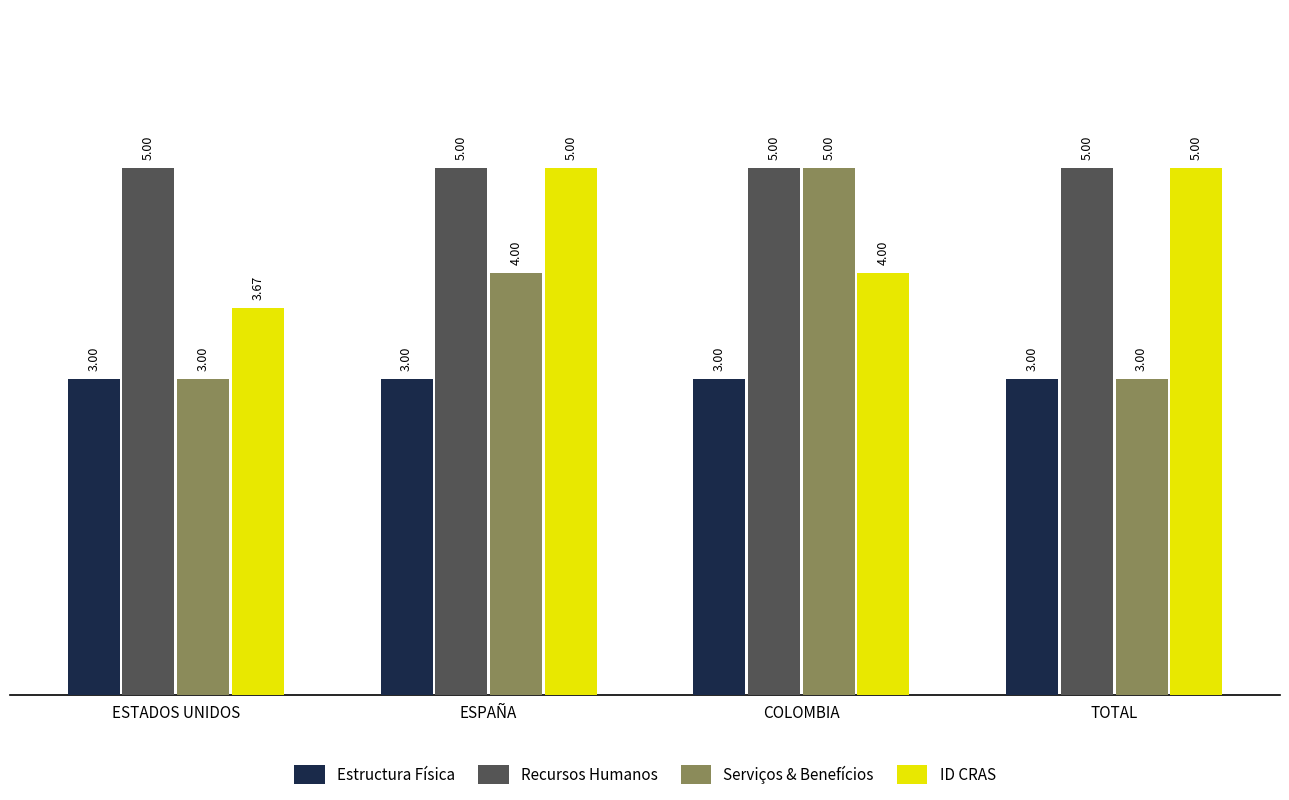

At which label is Serviços & Benefícios closest to 4?

ESPAÑA